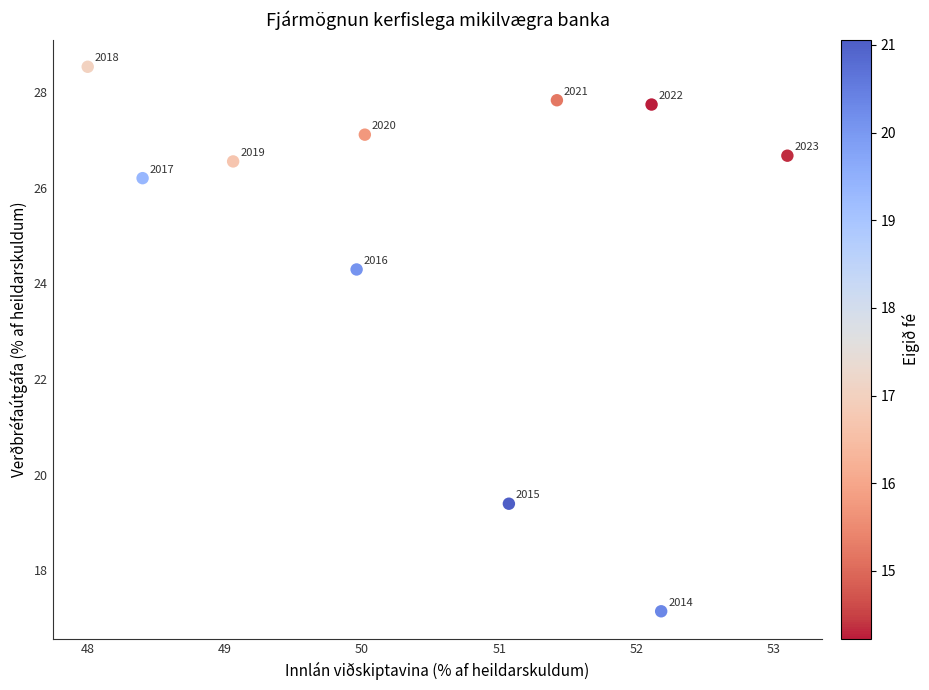

What is the range of X values (max minus min)?

5.1